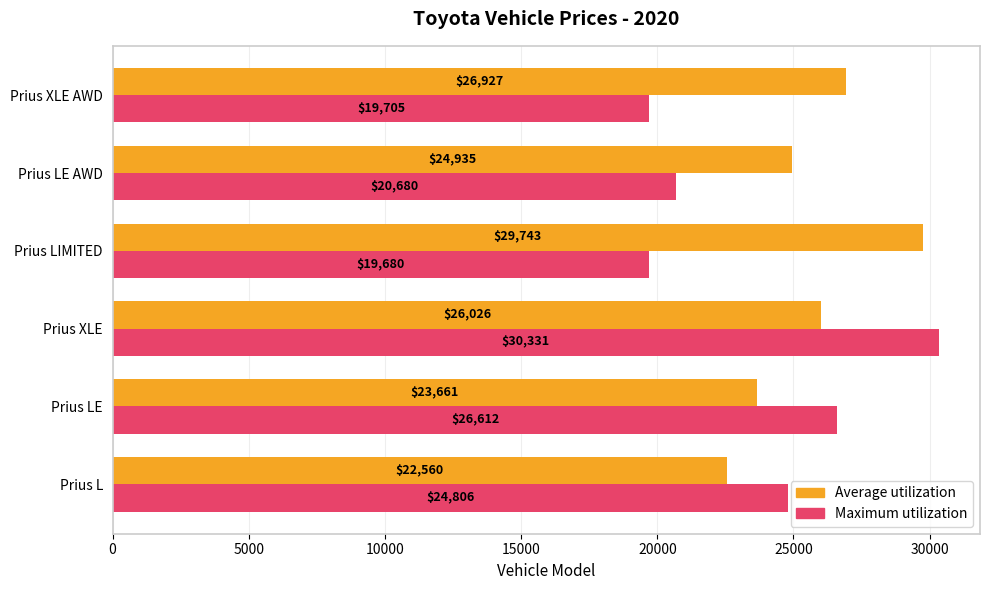

What is the sum of all Maximum utilization values?

141814